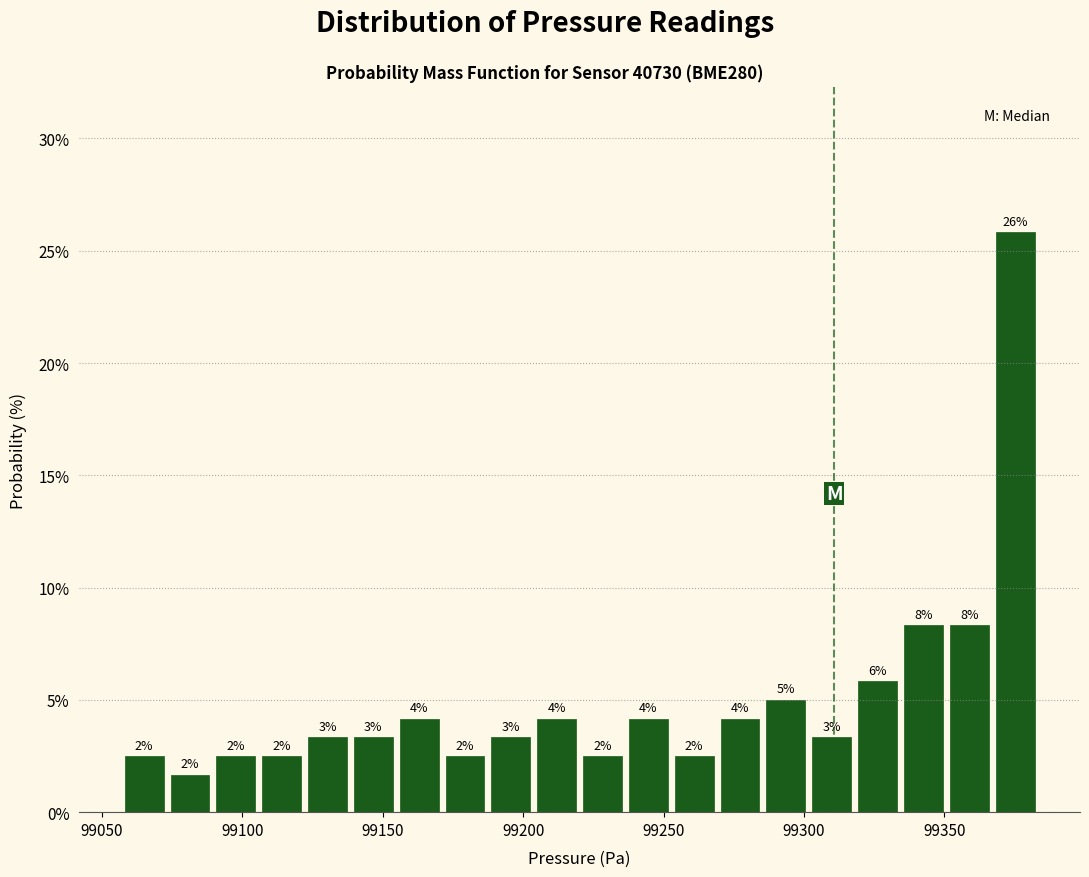

Around what value on the x-axis is the tallest bar? Give the approximate position of its centre, as read against the axis.

99375